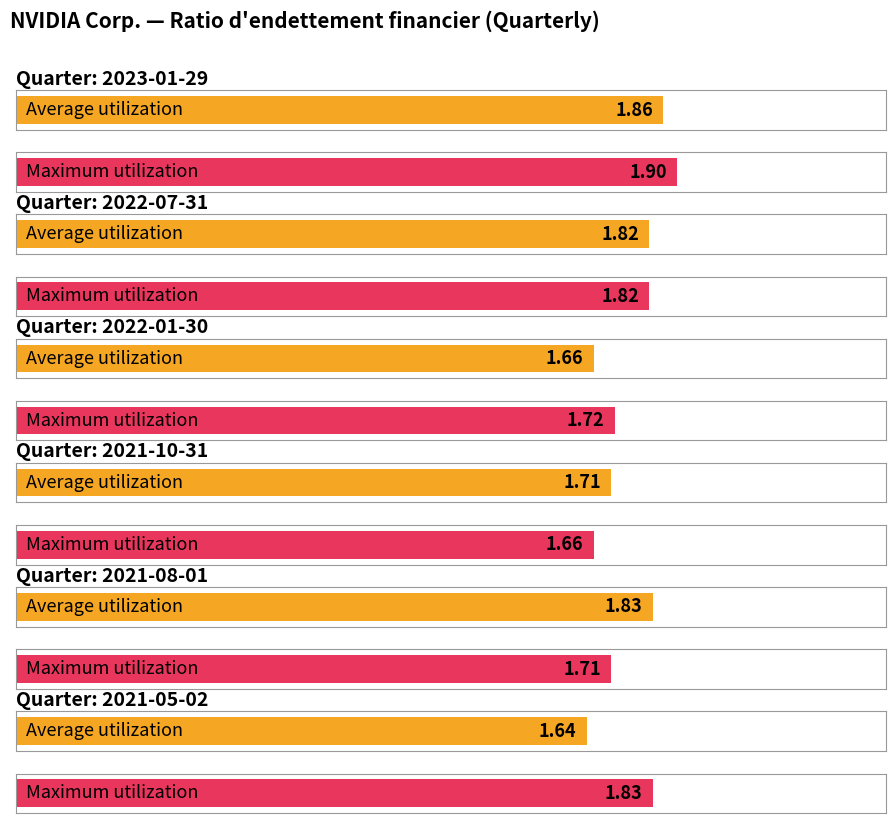

Rank the series by their average value, from highest to lowest.

Maximum utilization, Average utilization